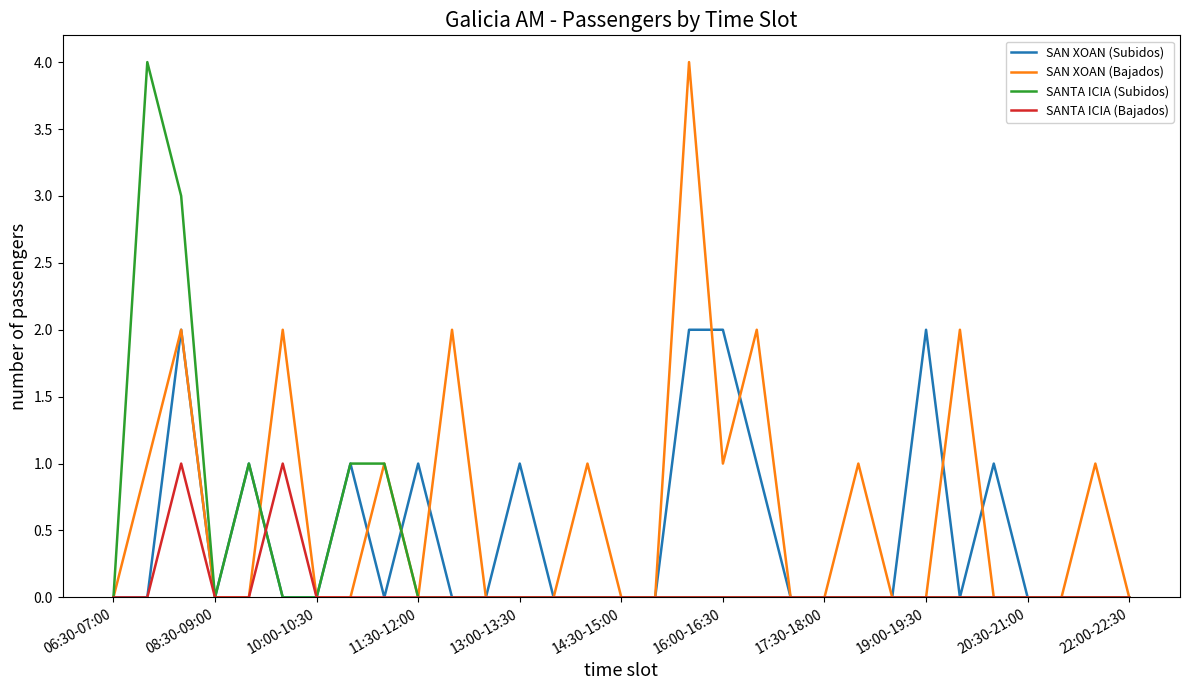

What is the greatest value displayed?

4